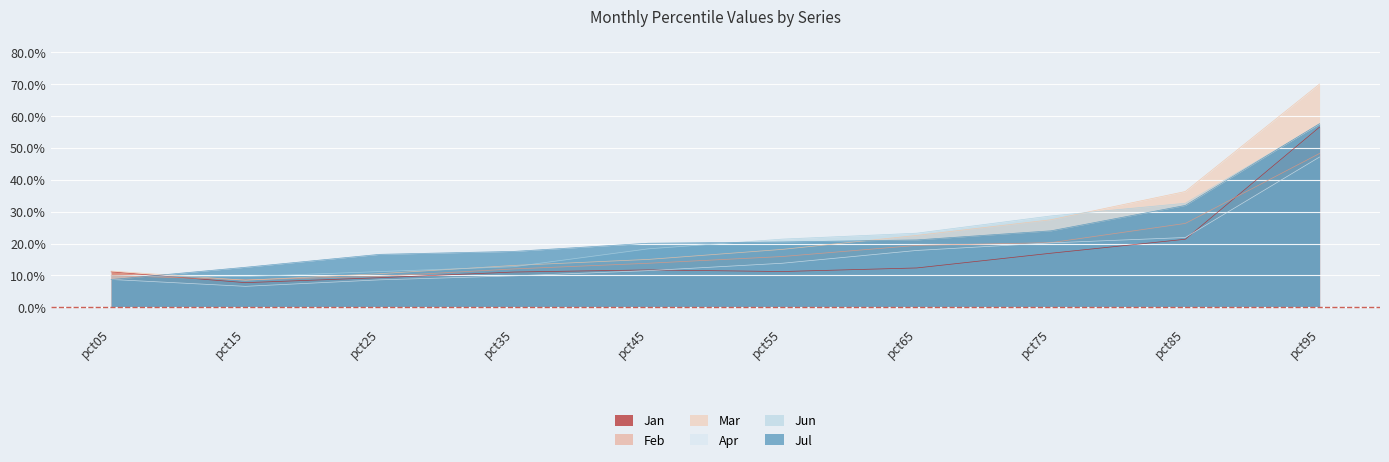

What are all the series names shown in the legend?

Jan, Feb, Mar, Apr, Jun, Jul